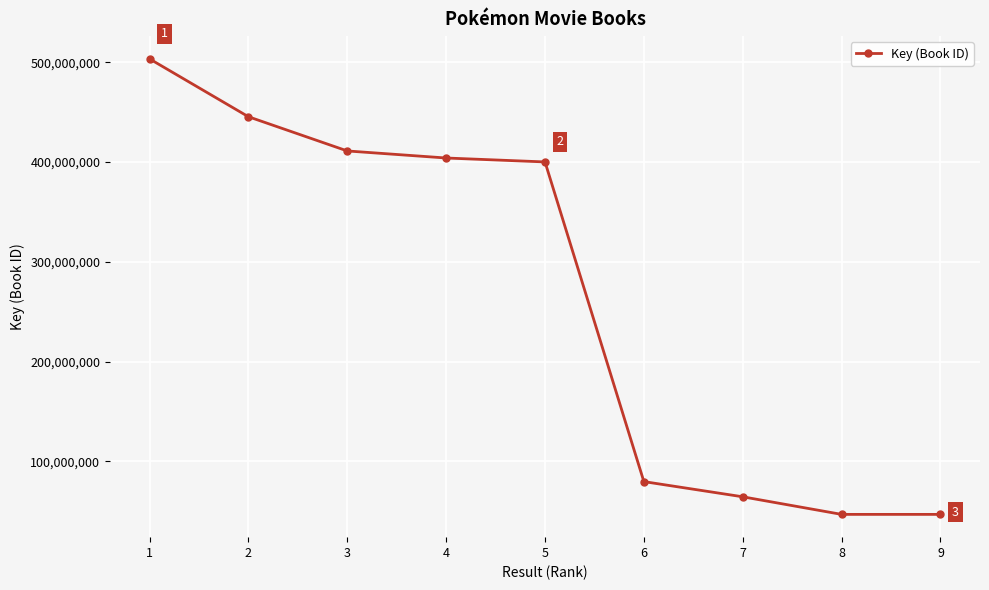

What is the maximum value shown in the chart?

503303396